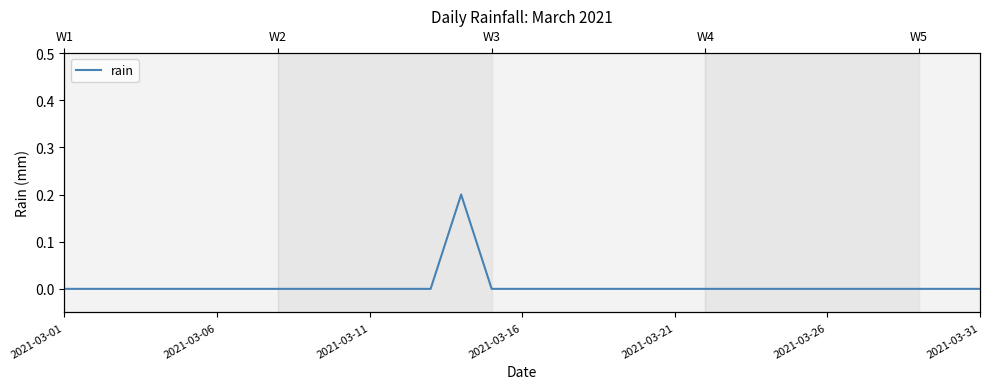

Where is the data nearest to the value 0?

2021-03-01